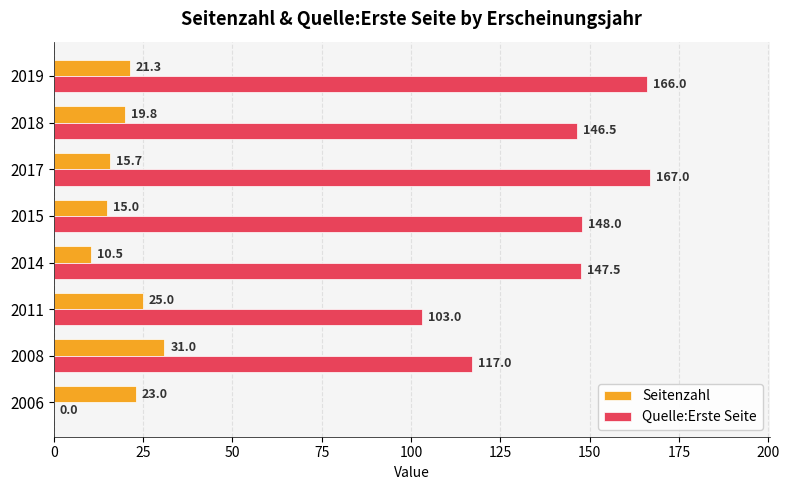

Is the value of Seitenzahl at 2019 greater than the value of Quelle:Erste Seite at 2011?

No